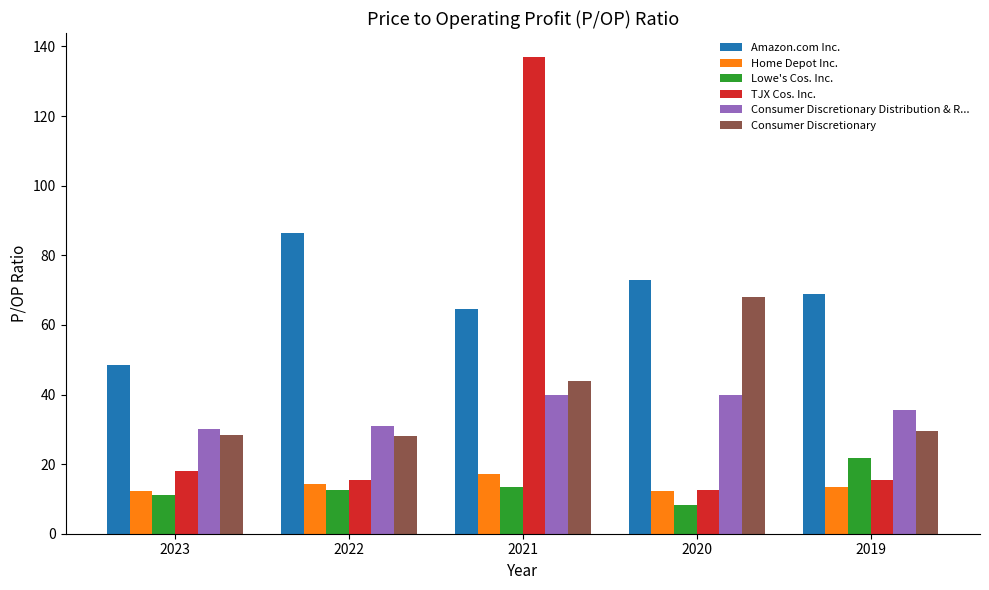

How many values in the Home Depot Inc. series exceed 13?

3